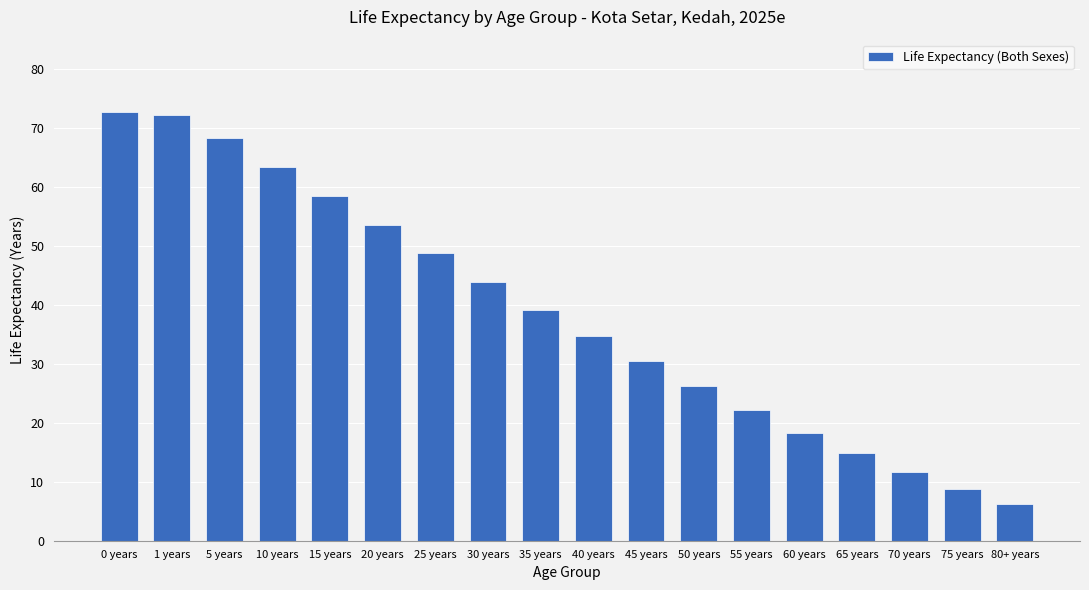

Where is the data nearest to the value 39?

35 years